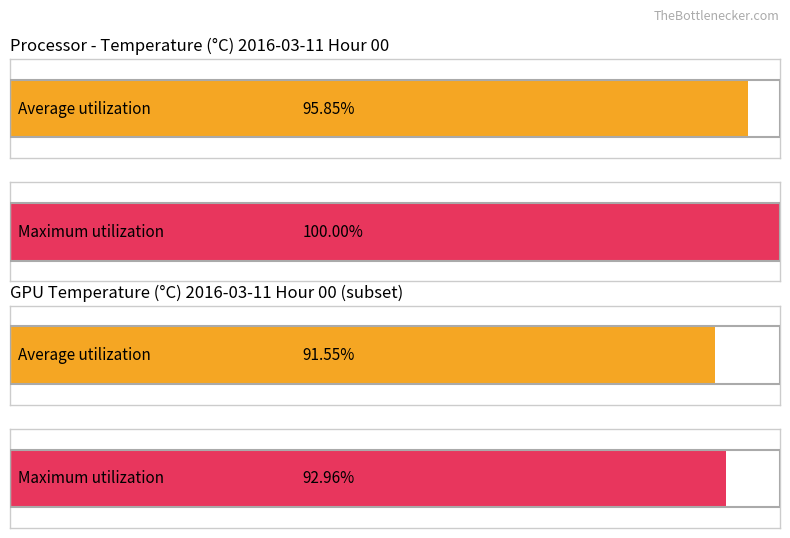

What are all the series names shown in the legend?

Average utilization, Maximum utilization